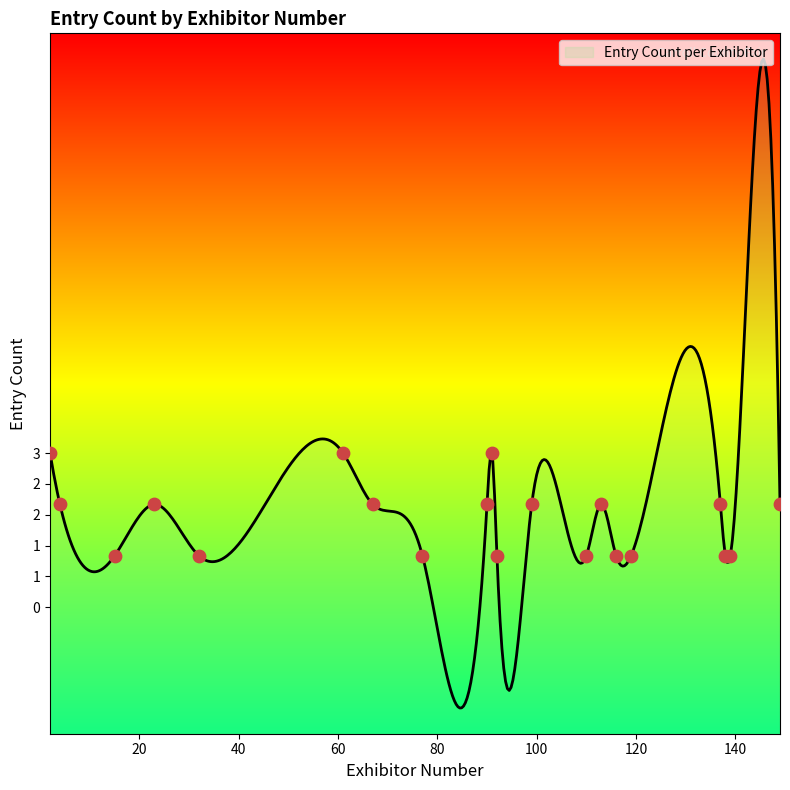

Approximately how many times larger is the value at 67 compared to 139?

2.0